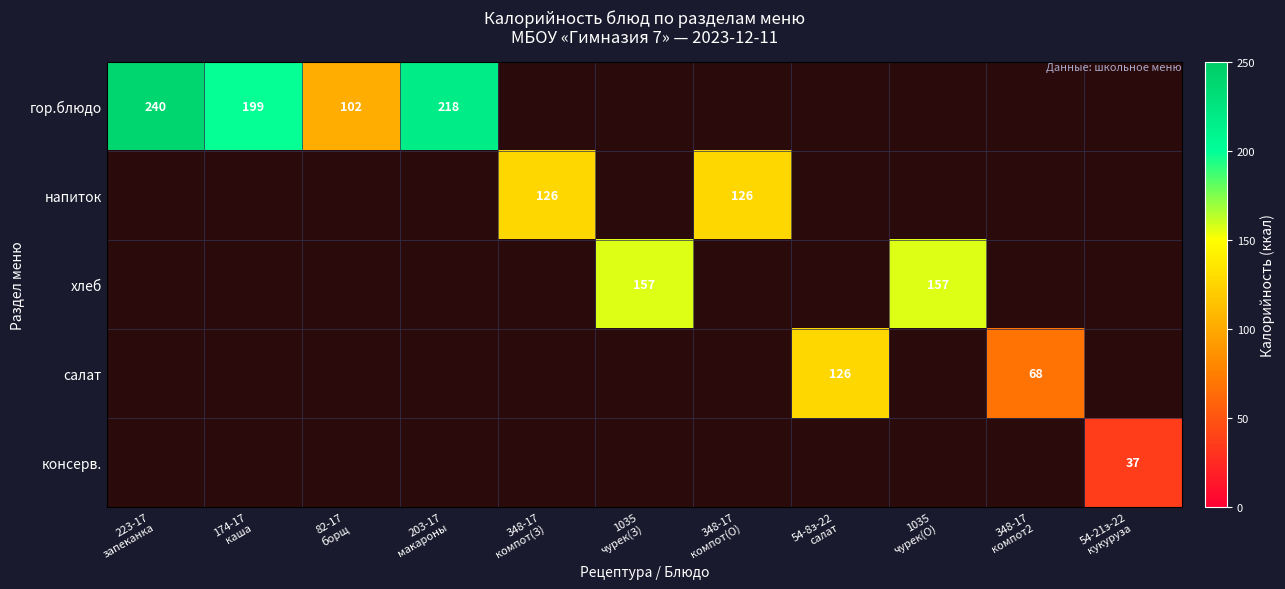

What is the average value of the гор.блюдо series?

69.0